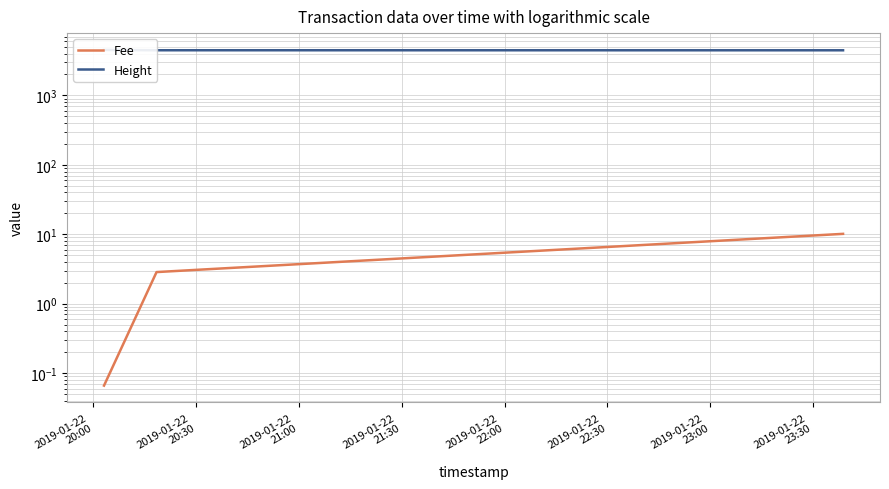

List the series in order of their peak value, lowest first.

Fee, Height